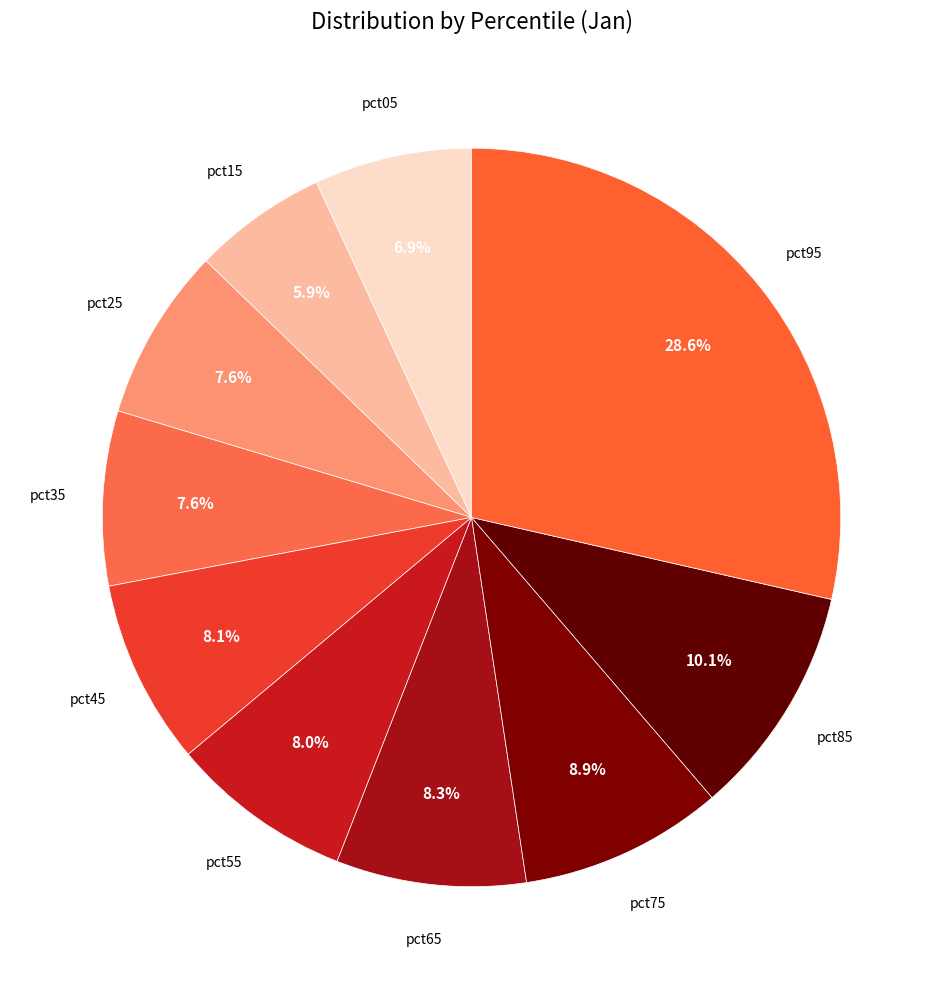

Count the number of slices in the pie.

10